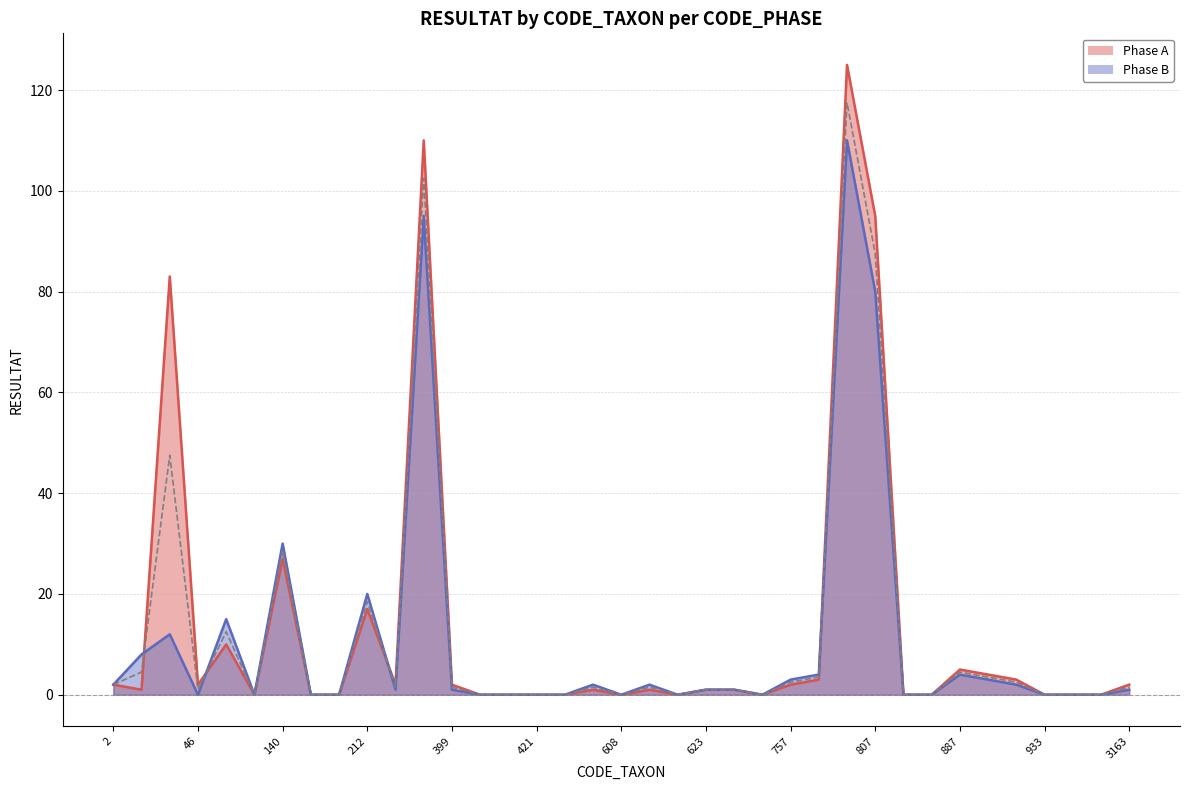

What is the average value of the Phase A series?

13